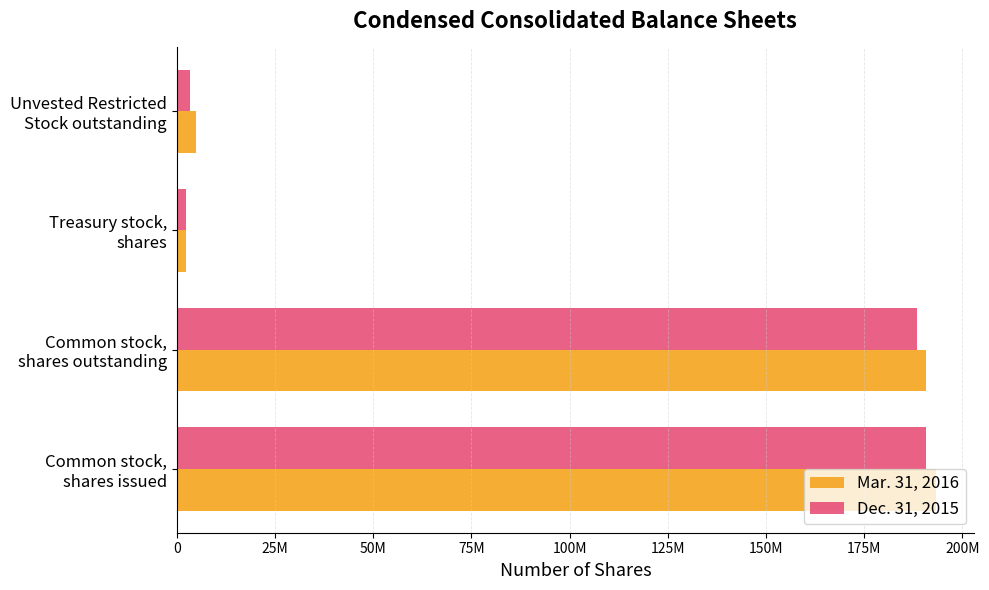

Which series has the widest spread of values?

Mar. 31, 2016